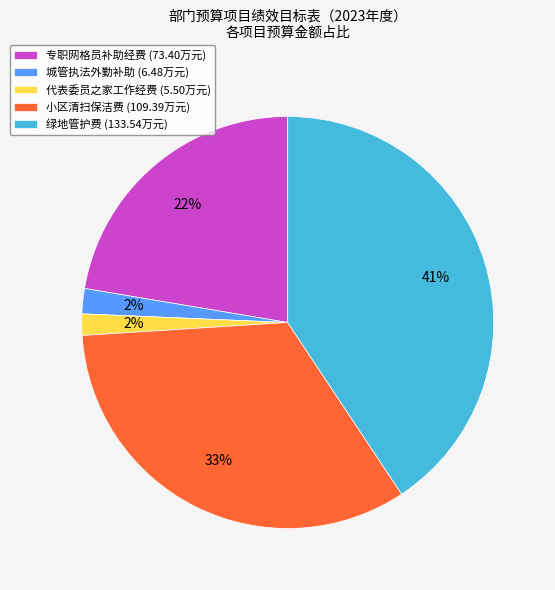

To the nearest percent, what portion does 代表委员之家工作经费 represent?

2%